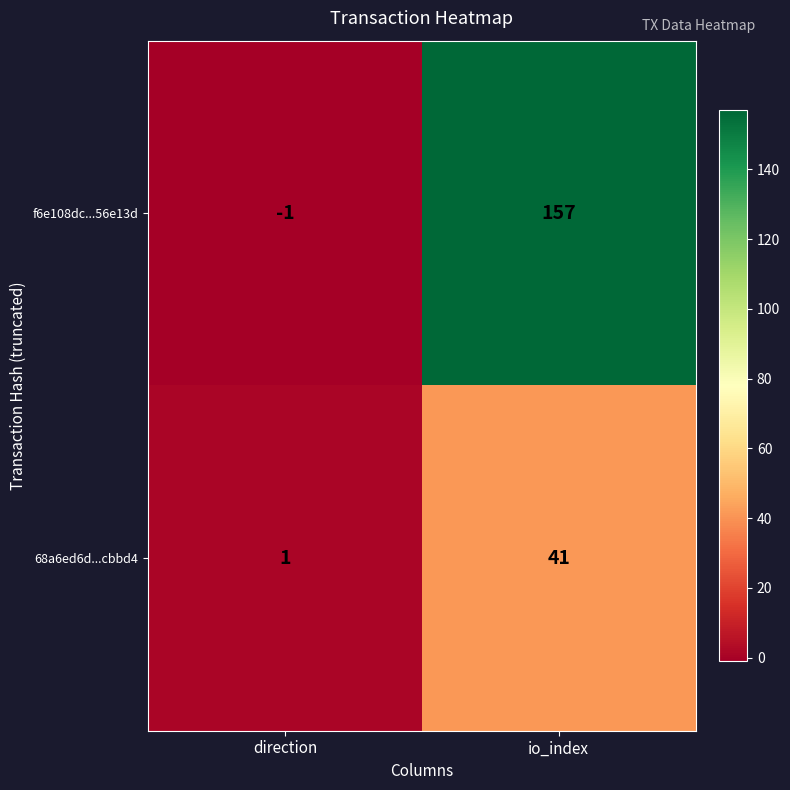

Which series changed the most between direction and io_index?

f6e108dc...56e13d